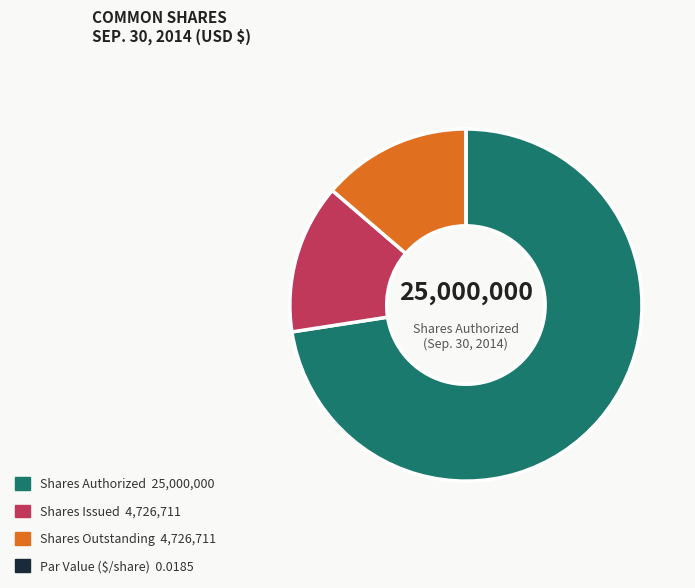

The Shares Issued 4,726,711 slice represents 14% of the pie. True or false?

True